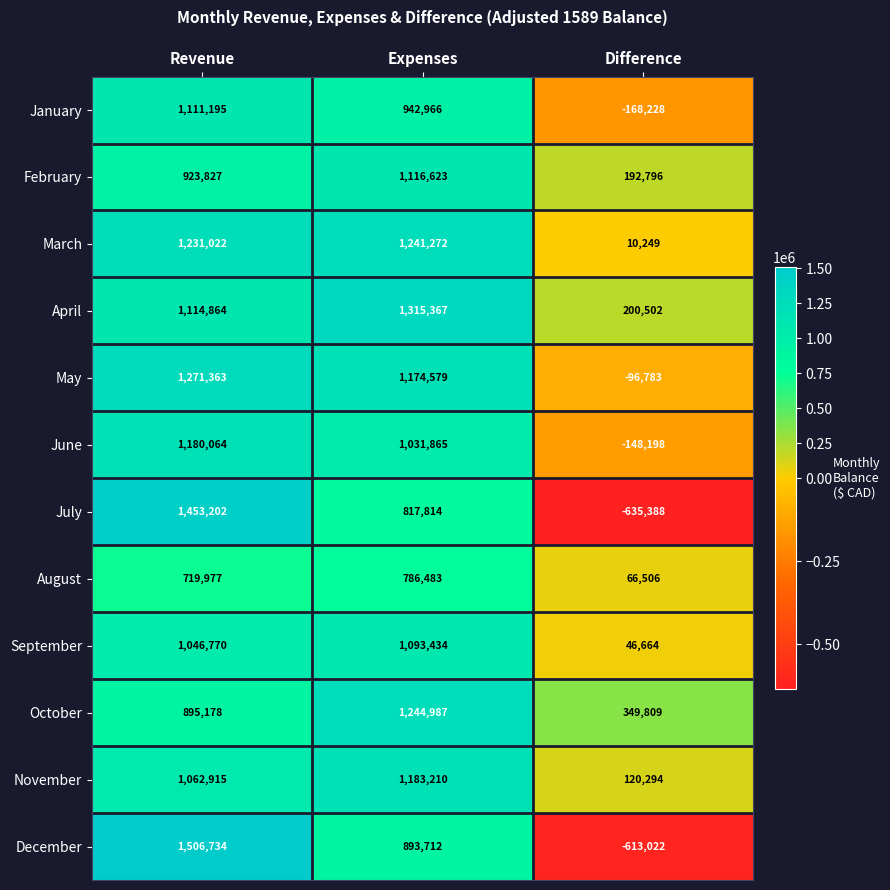

The September series shows 1422346 at Revenue. True or false?

False